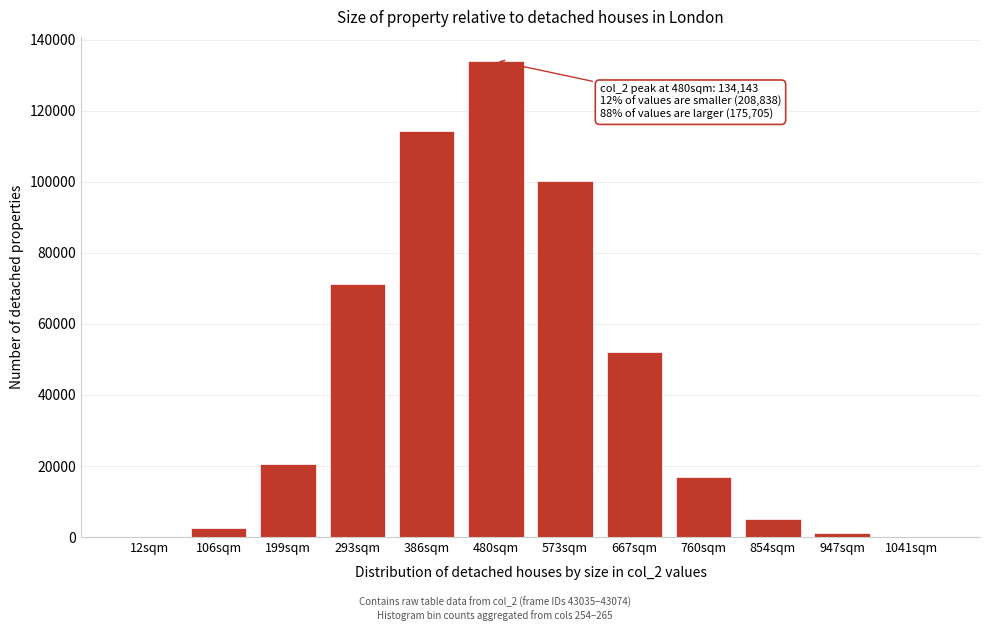

Between 199sqm and 386sqm, which is larger?

386sqm